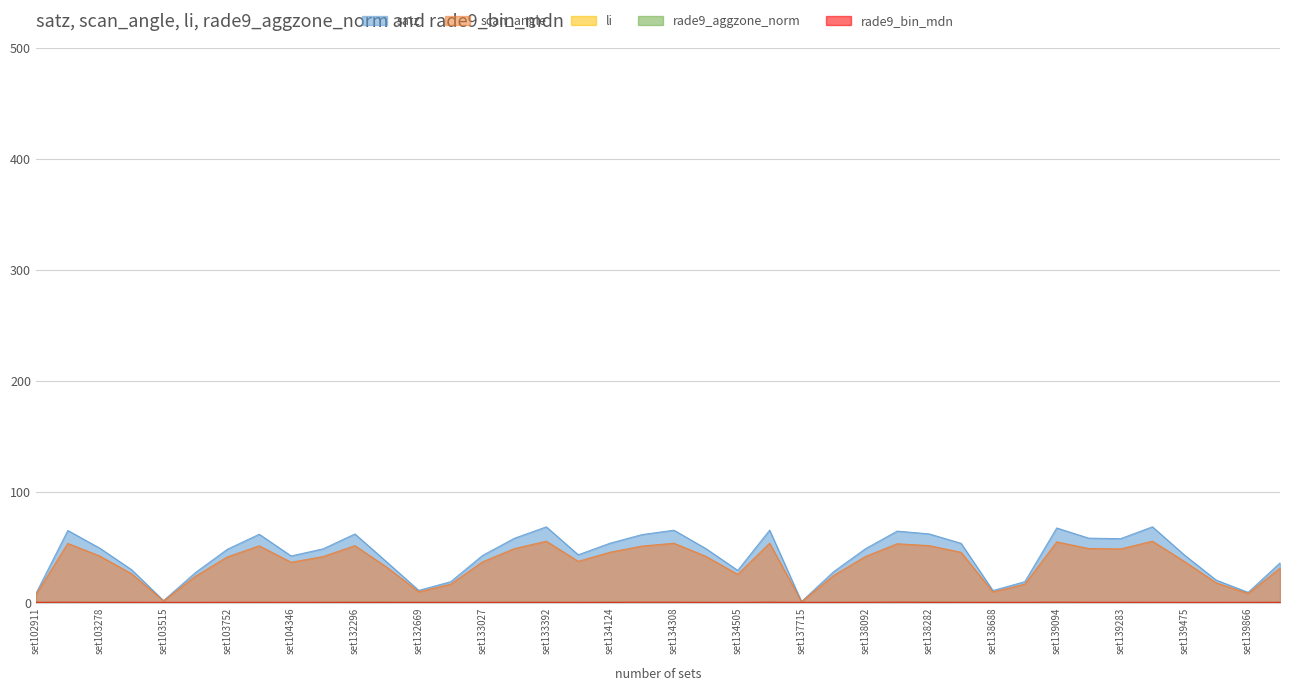

Which series has the largest range (max minus min)?

satz